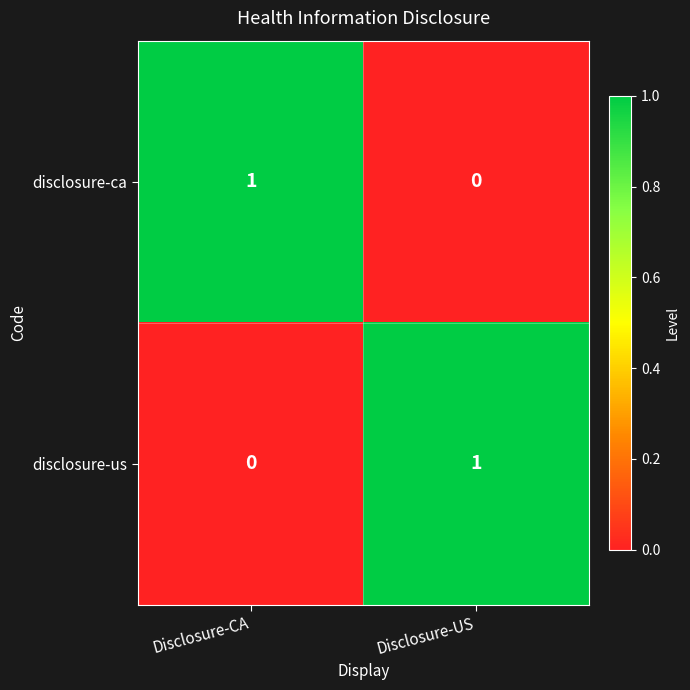

At which label does disclosure-us reach its minimum?

Disclosure-CA